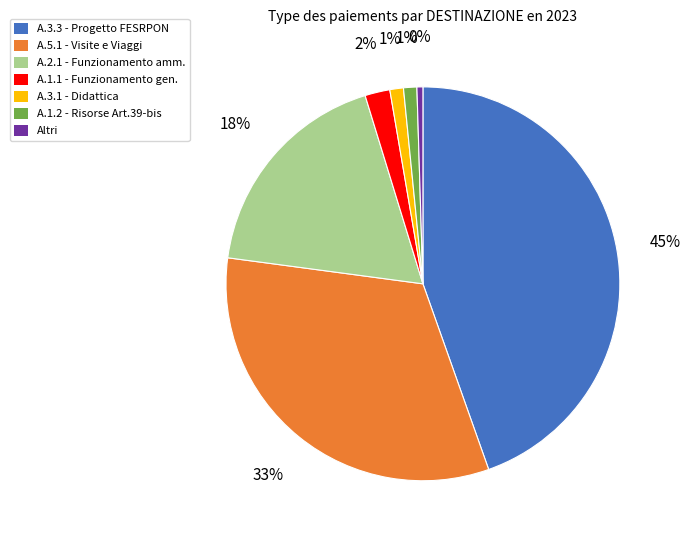

Do A.1.1 - Funzionamento gen. and A.1.2 - Risorse Art.39-bis together represent more than half of the pie?

No